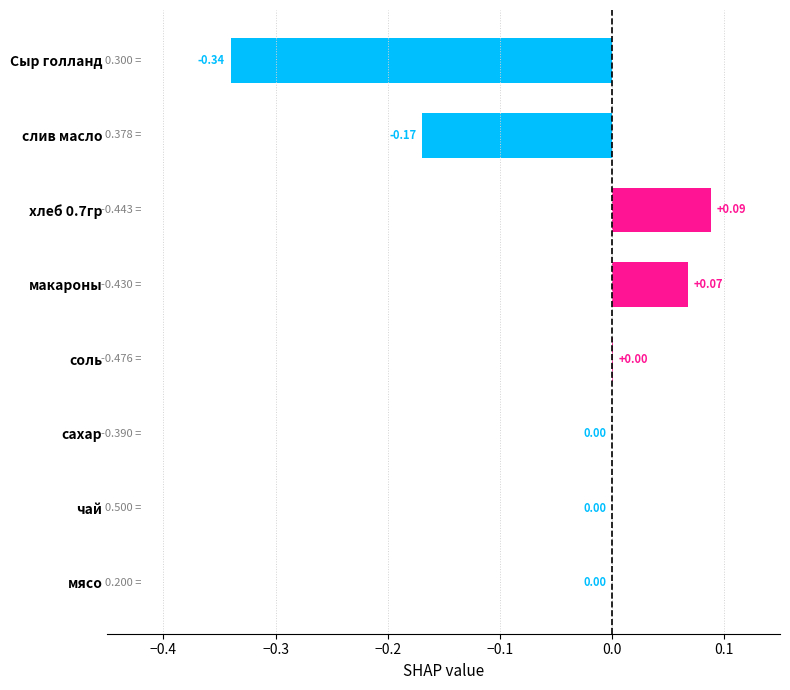

Between слив масло and хлеб 0.7гр, which is larger?

хлеб 0.7гр